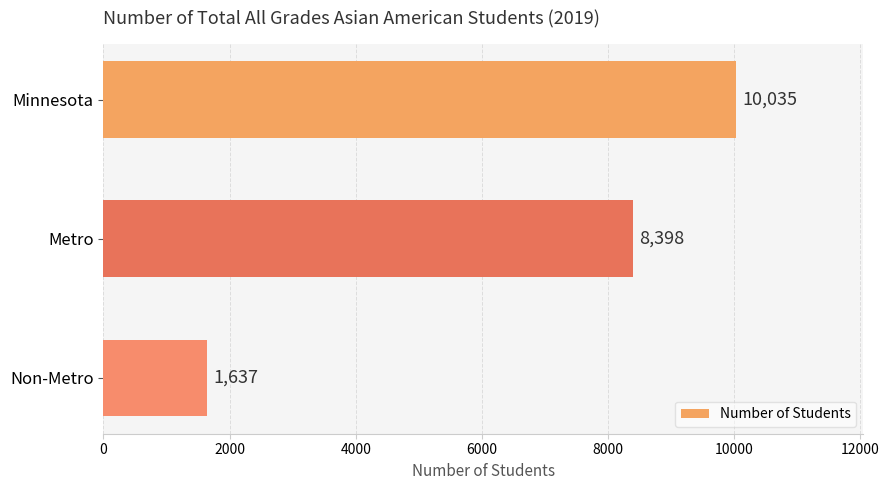

Reading top to bottom, list all the values displayed in this chart.

Minnesota=10035	Metro=8398	Non-Metro=1637